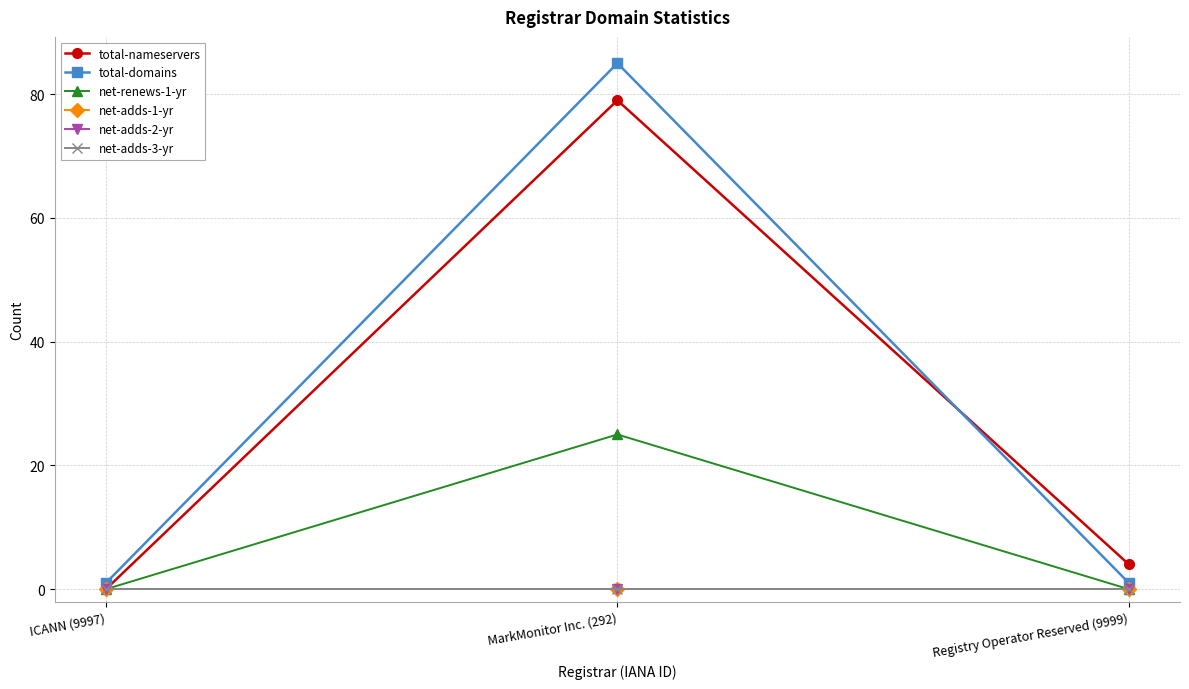

Read the total-nameservers value at Registry Operator Reserved (9999), to the nearest 5.

5